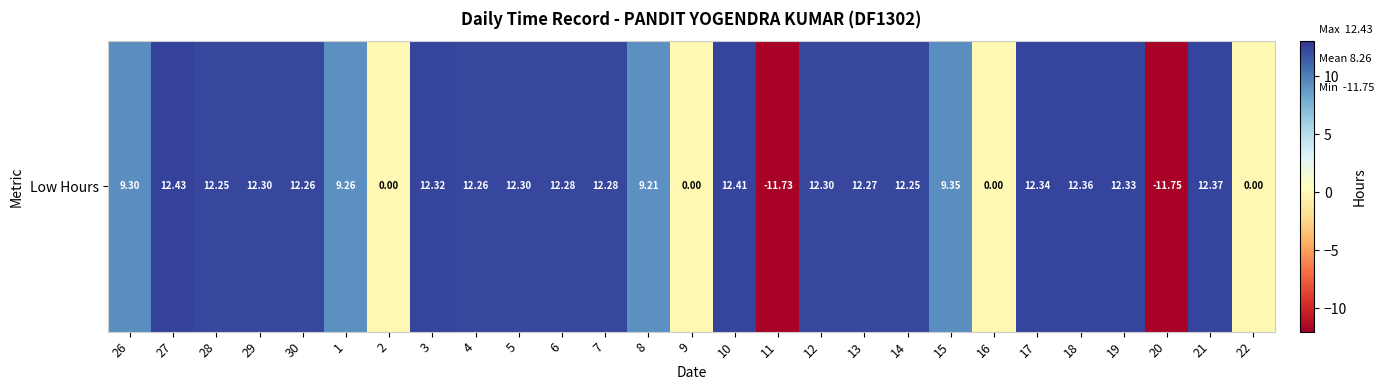

At which label does the data first exceed 12?

27